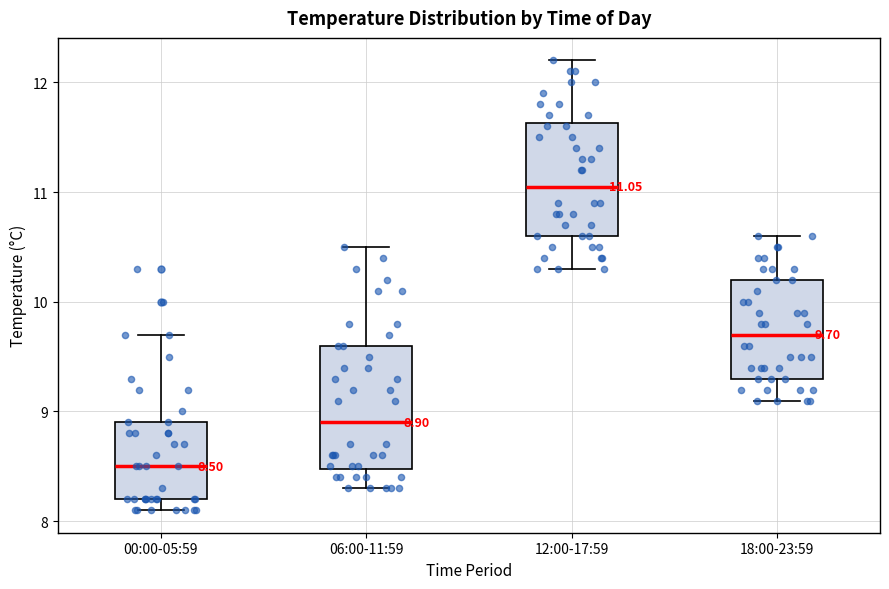

Which box has the lowest median line?

00:00-05:59